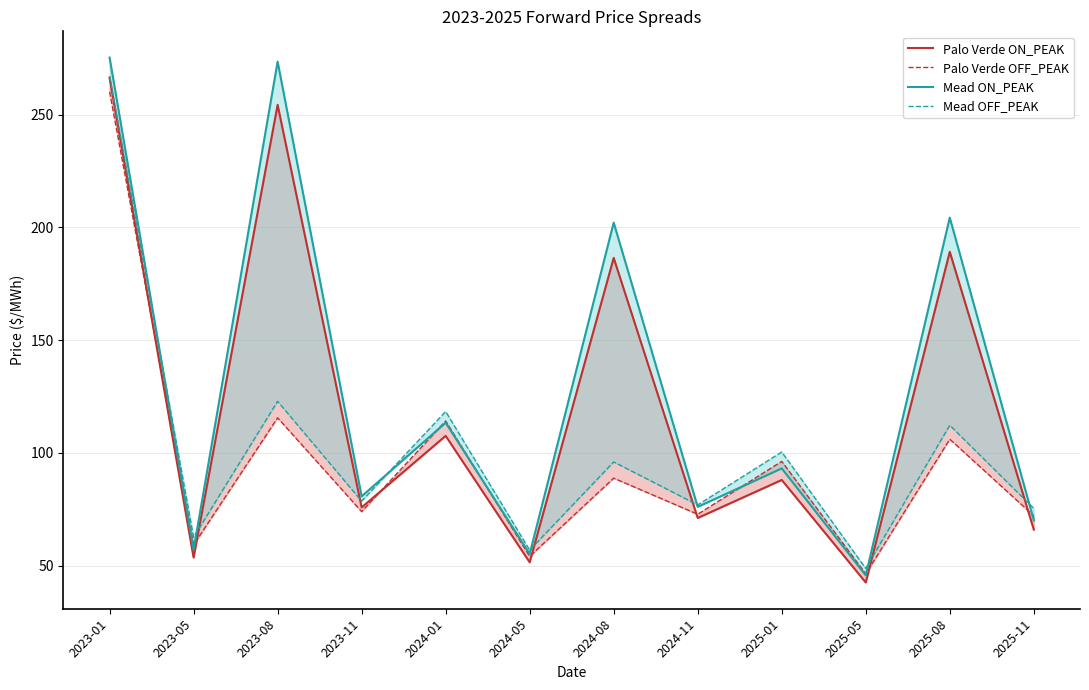

What position from the right is 2024-08?

6